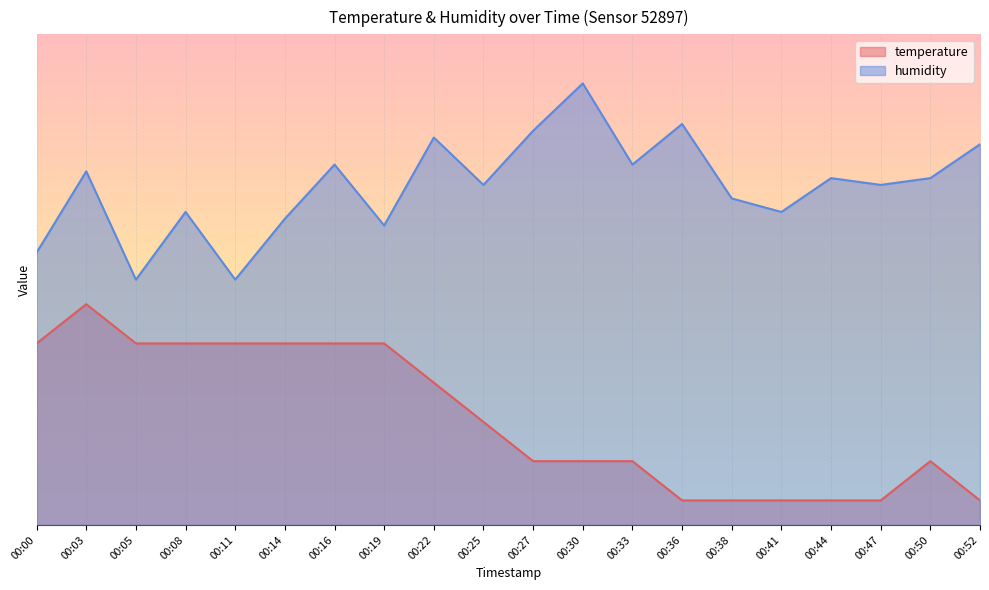

Which series has the largest range (max minus min)?

temperature